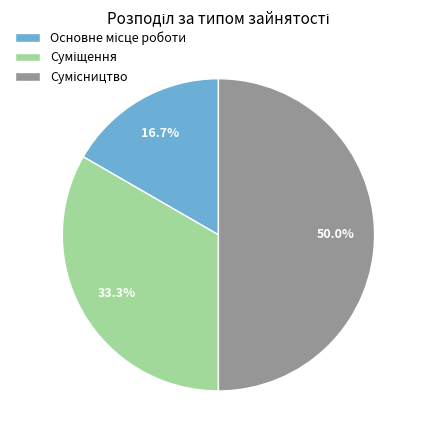

To the nearest percent, what is the average slice percentage?

33%